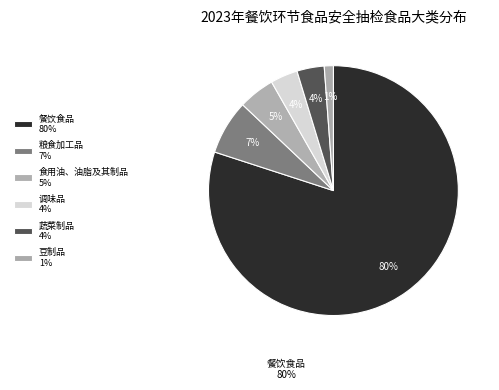

How many slices are in this pie chart?

6